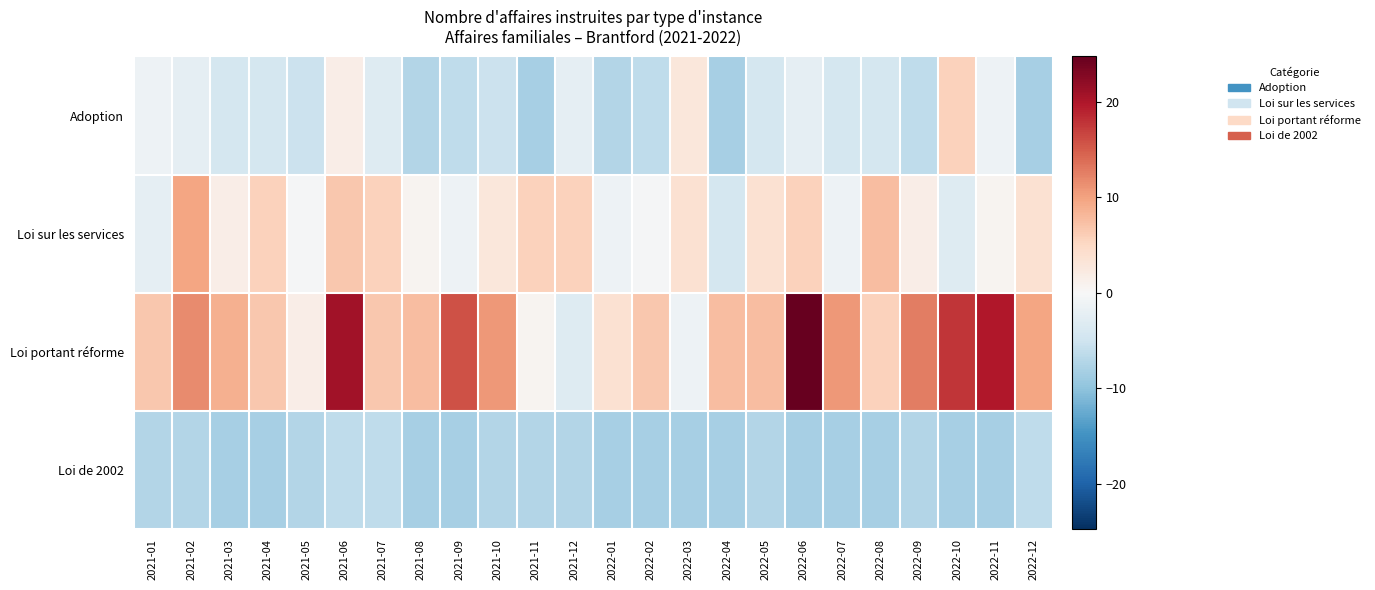

Reading left to right, transcribe all the data shown in this chart.

Adoption: 2021-01=-1.3	2021-02=-2.3	2021-03=-4.3	2021-04=-4.3	2021-05=-5.3	2021-06=1.7	2021-07=-3.3	2021-08=-7.3	2021-09=-6.3	2021-10=-5.3	2021-11=-8.3	2021-12=-2.3	2022-01=-7.3	2022-02=-6.3	2022-03=2.7	2022-04=-8.3	2022-05=-4.3	2022-06=-2.3	2022-07=-4.3	2022-08=-4.3	2022-09=-6.3	2022-10=5.7	2022-11=-1.3	2022-12=-8.3
Loi sur les services: 2021-01=-2.3	2021-02=9.7	2021-03=1.7	2021-04=5.7	2021-05=-0.3	2021-06=6.7	2021-07=5.7	2021-08=0.7	2021-09=-1.3	2021-10=2.7	2021-11=5.7	2021-12=5.7	2022-01=-1.3	2022-02=-0.3	2022-03=3.7	2022-04=-4.3	2022-05=3.7	2022-06=5.7	2022-07=-1.3	2022-08=7.7	2022-09=1.7	2022-10=-3.3	2022-11=0.7	2022-12=3.7
Loi portant réforme: 2021-01=6.7	2021-02=11.7	2021-03=8.7	2021-04=6.7	2021-05=1.7	2021-06=20.7	2021-07=6.7	2021-08=7.7	2021-09=15.7	2021-10=10.7	2021-11=0.7	2021-12=-3.3	2022-01=3.7	2022-02=6.7	2022-03=-1.3	2022-04=7.7	2022-05=7.7	2022-06=24.7	2022-07=10.7	2022-08=5.7	2022-09=12.7	2022-10=17.7	2022-11=19.7	2022-12=9.7
Loi de 2002: 2021-01=-7.3	2021-02=-7.3	2021-03=-8.3	2021-04=-8.3	2021-05=-7.3	2021-06=-6.3	2021-07=-6.3	2021-08=-8.3	2021-09=-8.3	2021-10=-7.3	2021-11=-7.3	2021-12=-7.3	2022-01=-8.3	2022-02=-8.3	2022-03=-8.3	2022-04=-8.3	2022-05=-7.3	2022-06=-8.3	2022-07=-8.3	2022-08=-8.3	2022-09=-7.3	2022-10=-8.3	2022-11=-8.3	2022-12=-6.3